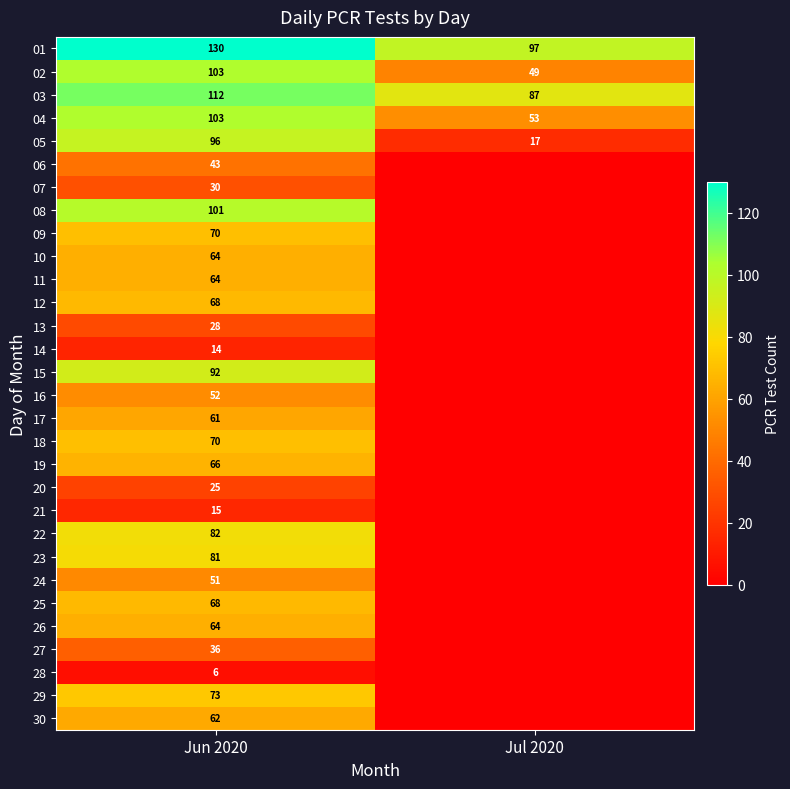

Count the number of categories in the chart.

2